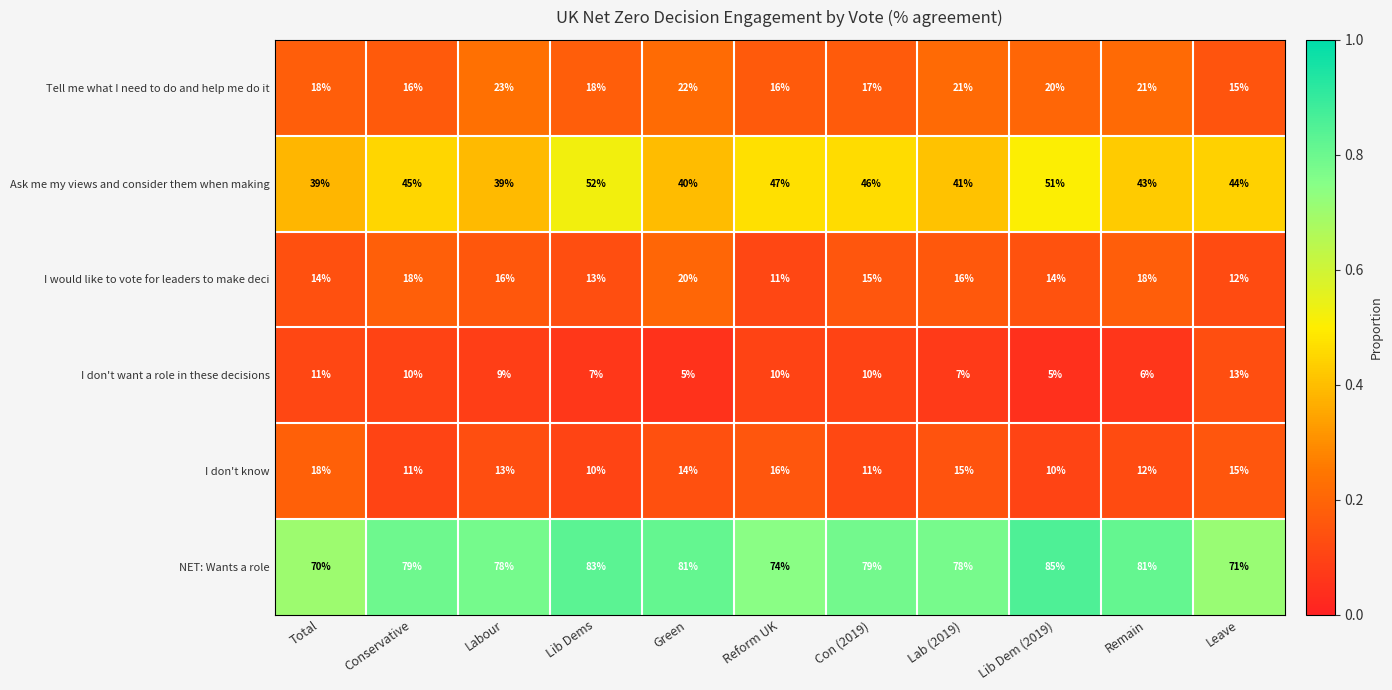

At which category is the sum across all series the highest?

Lib Dem (2019)